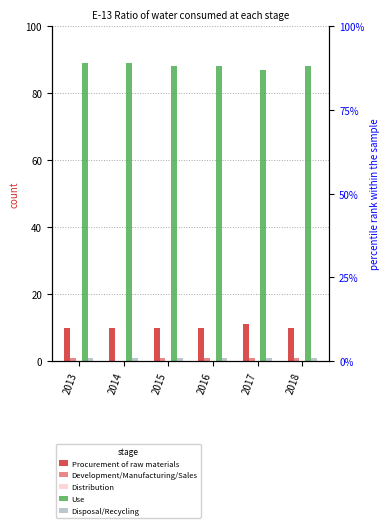

The Use series shows 89 at 2013. True or false?

True